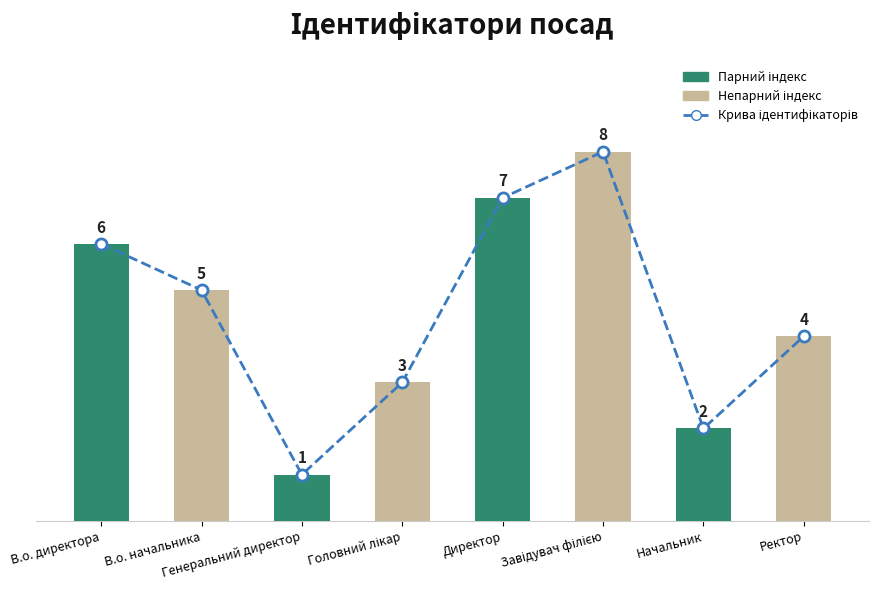

What value does the Ідентифікатор series have at Начальник?

2